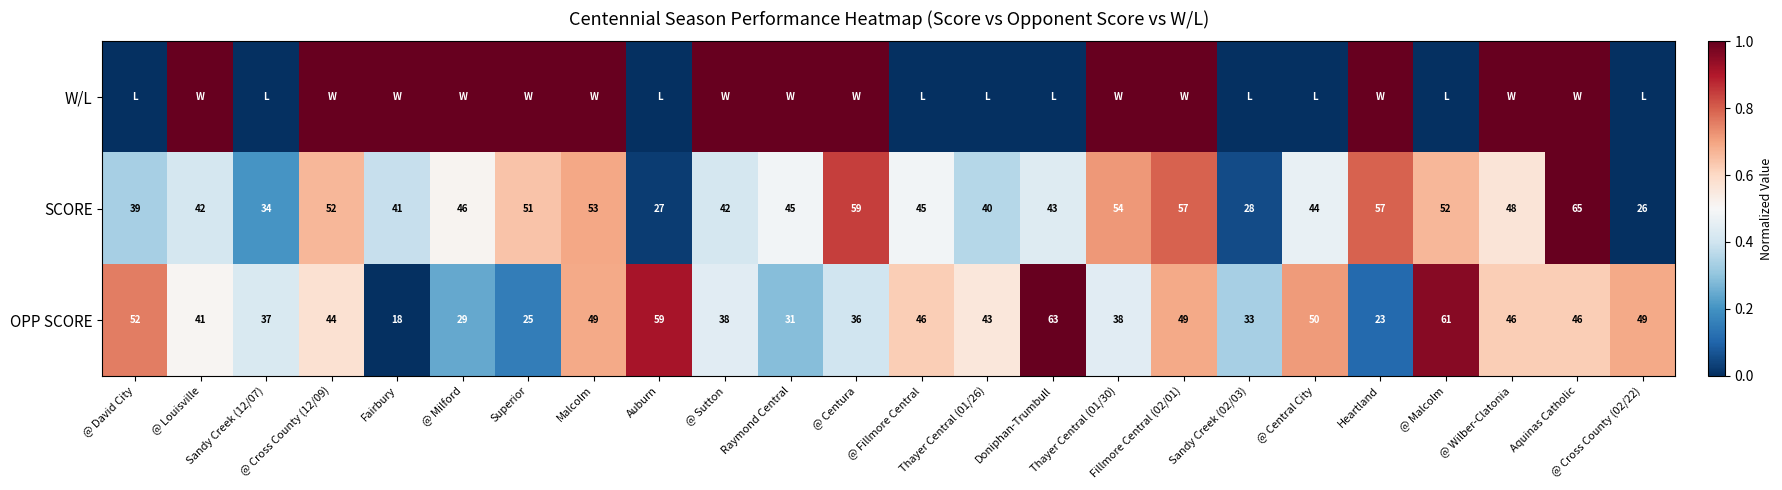

At how many categories does at least one series exceed 0?

24